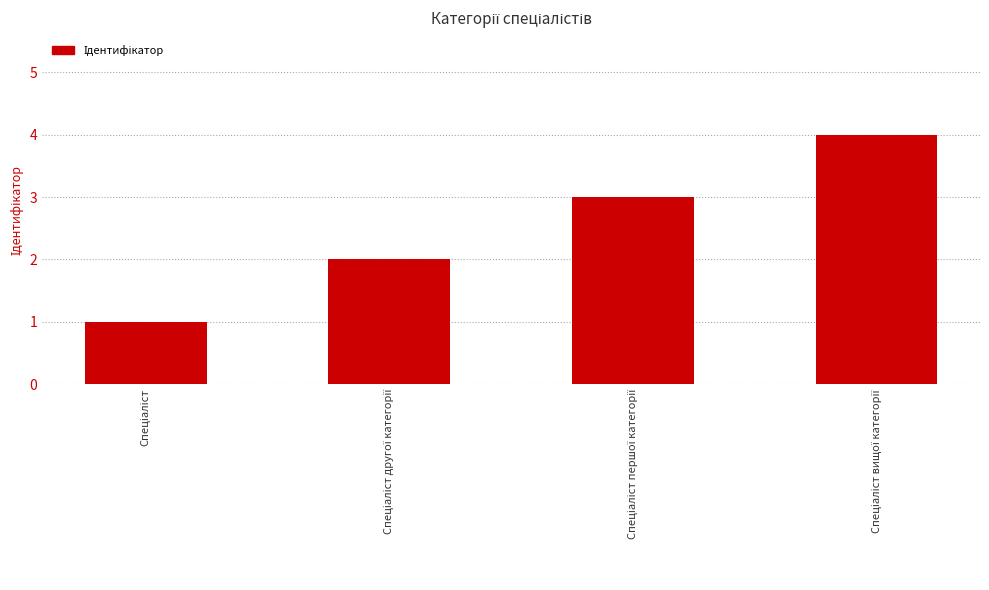

What is the greatest value displayed?

4